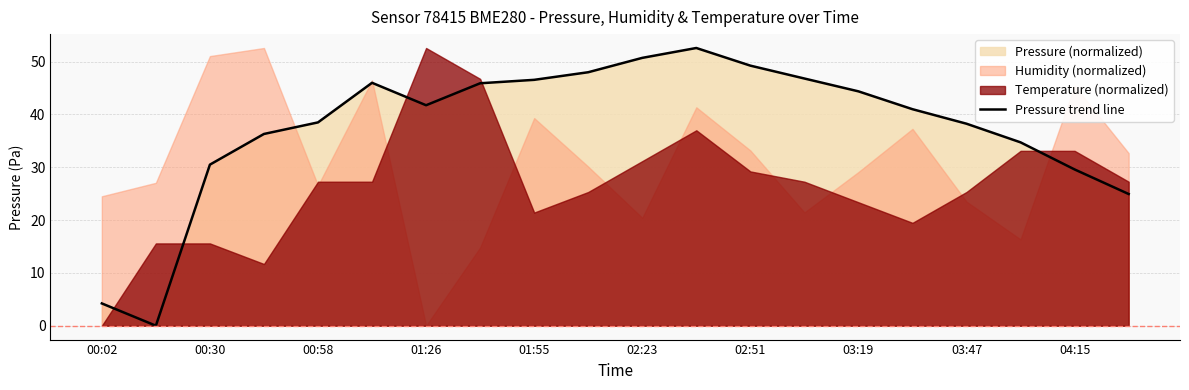

The Pressure trend line series shows 67.8 at 01:26. True or false?

False